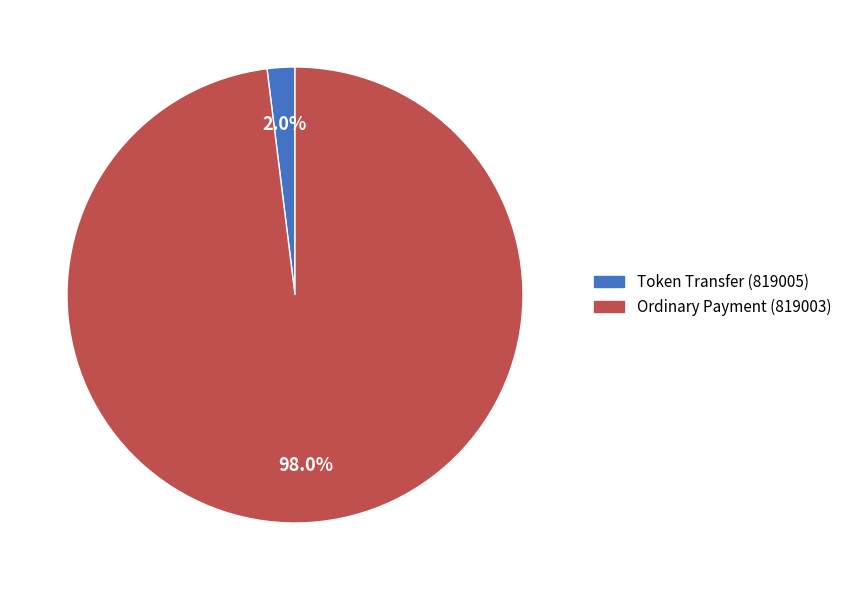

To the nearest percent, what is the average slice percentage?

50%